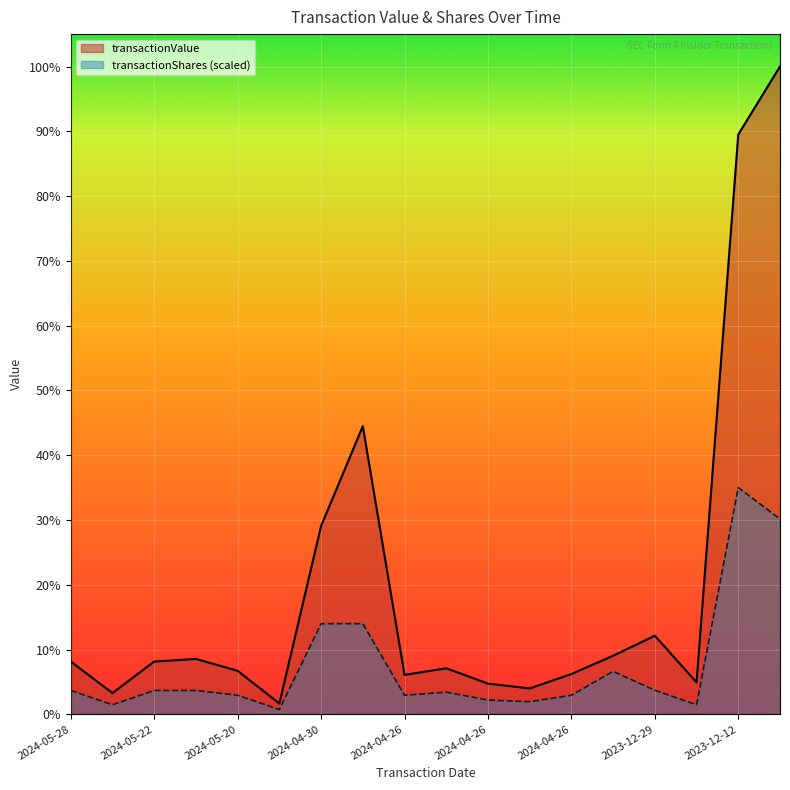

What is the label of the 10th point from the right?

2024-04-26